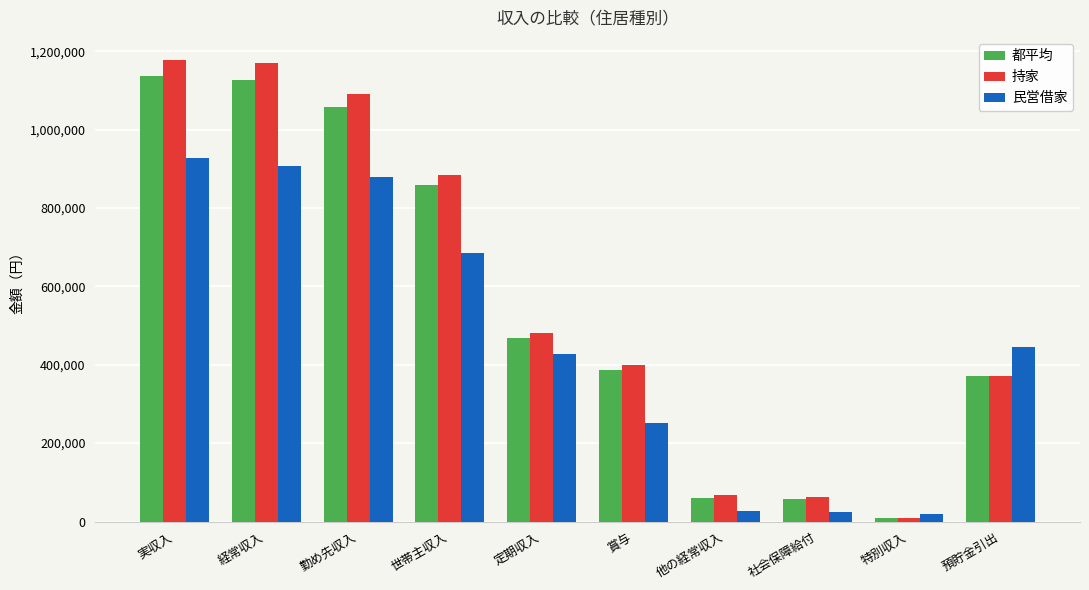

At which label is 都平均 closest to 573074?

定期収入